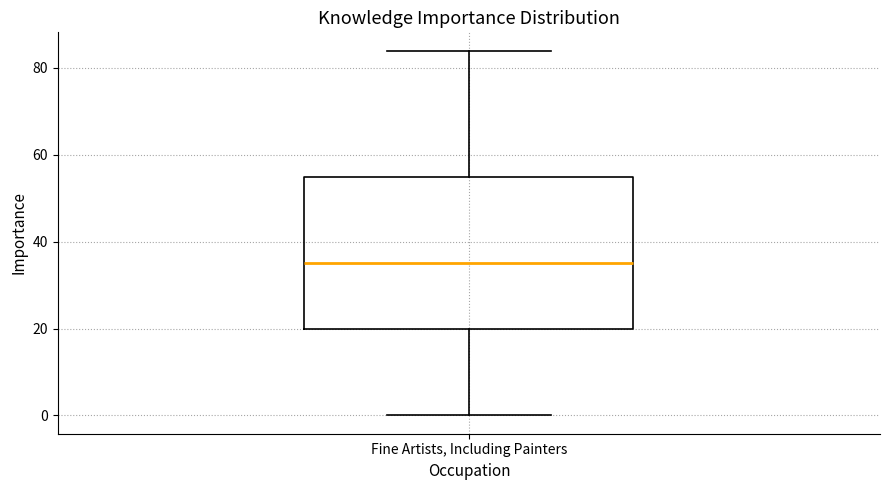

Transcribe this box plot: give where the median line is, the range the box spans, and where the two whiskers end, as read against the y-axis. The values are not printed on the chart, so give them approximately, as read against the axis.

median 36, box 20 to 56, whiskers 0 to 84